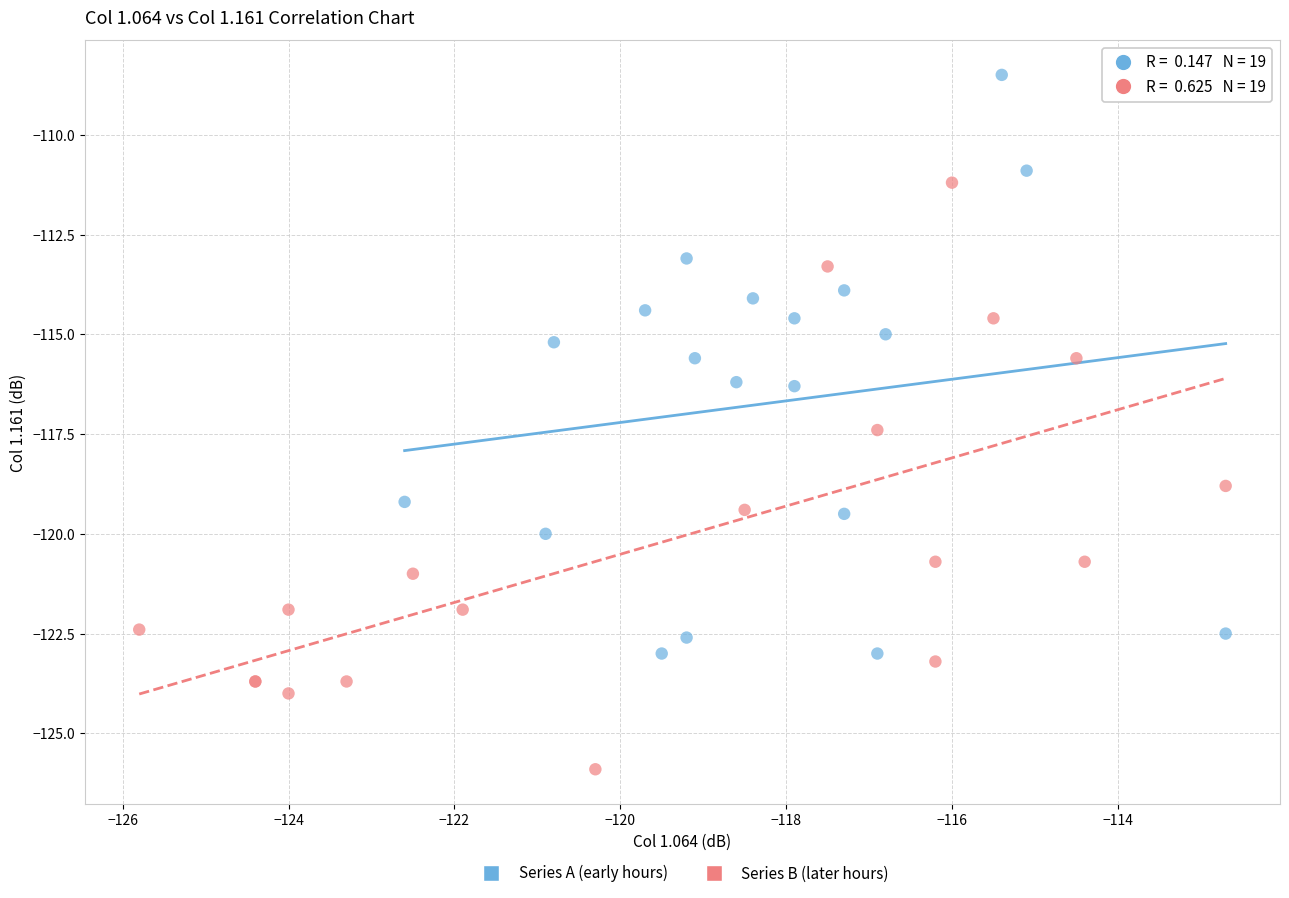

What are all the series names shown in the legend?

Series A (early hours), Series B (later hours)